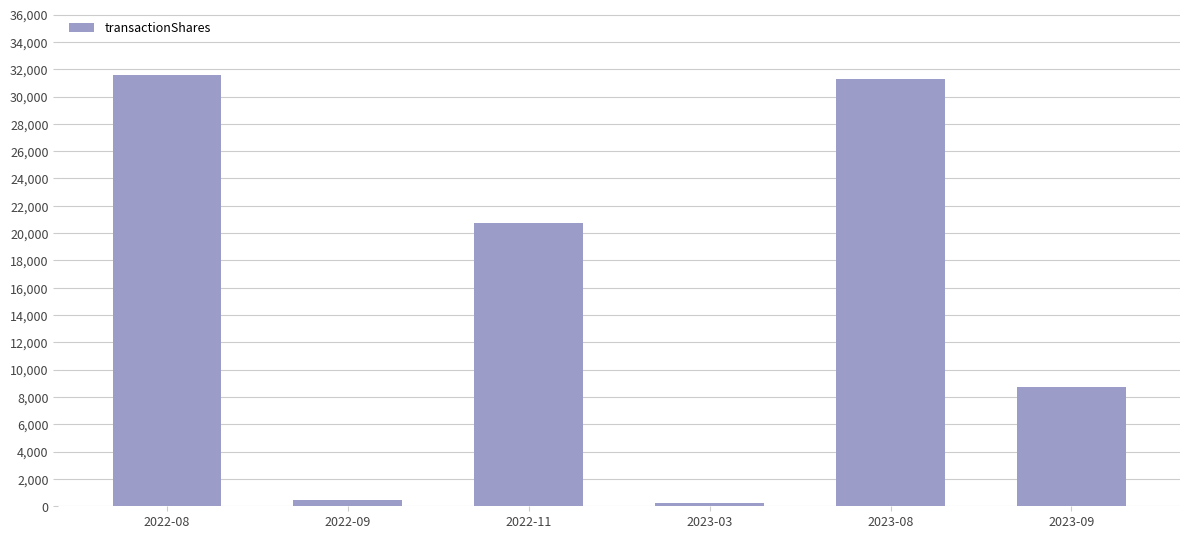

Reading left to right, extract all data points from this chart.

2022-08=31563	2022-09=480	2022-11=20714	2023-03=250	2023-08=31315	2023-09=8729